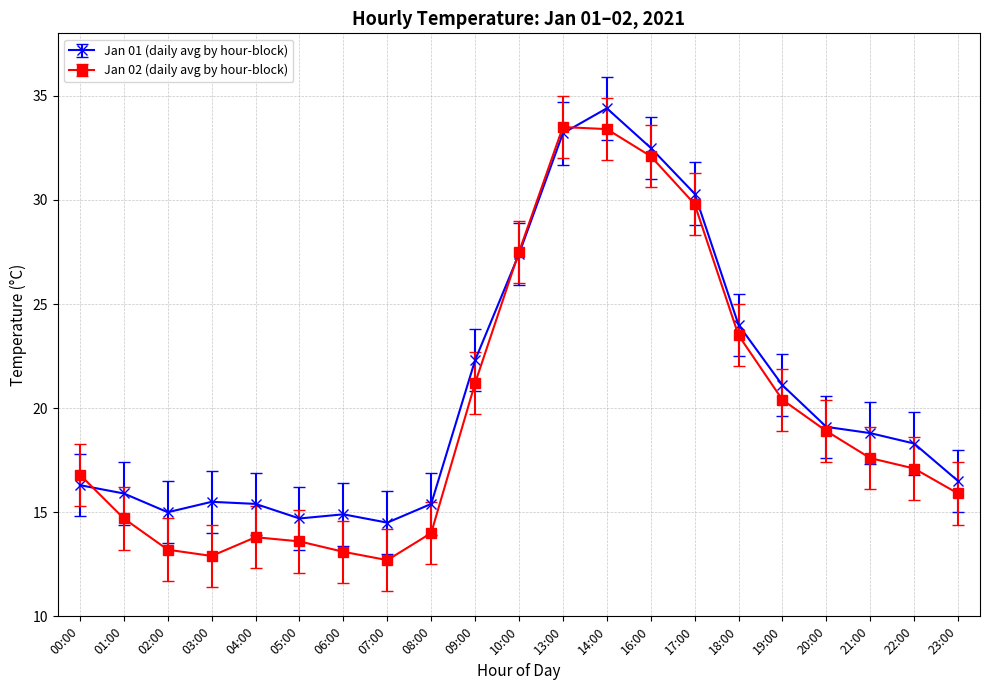

What is the approximate value of Jan 02 (daily avg by hour-block) at 10:00?

27.5